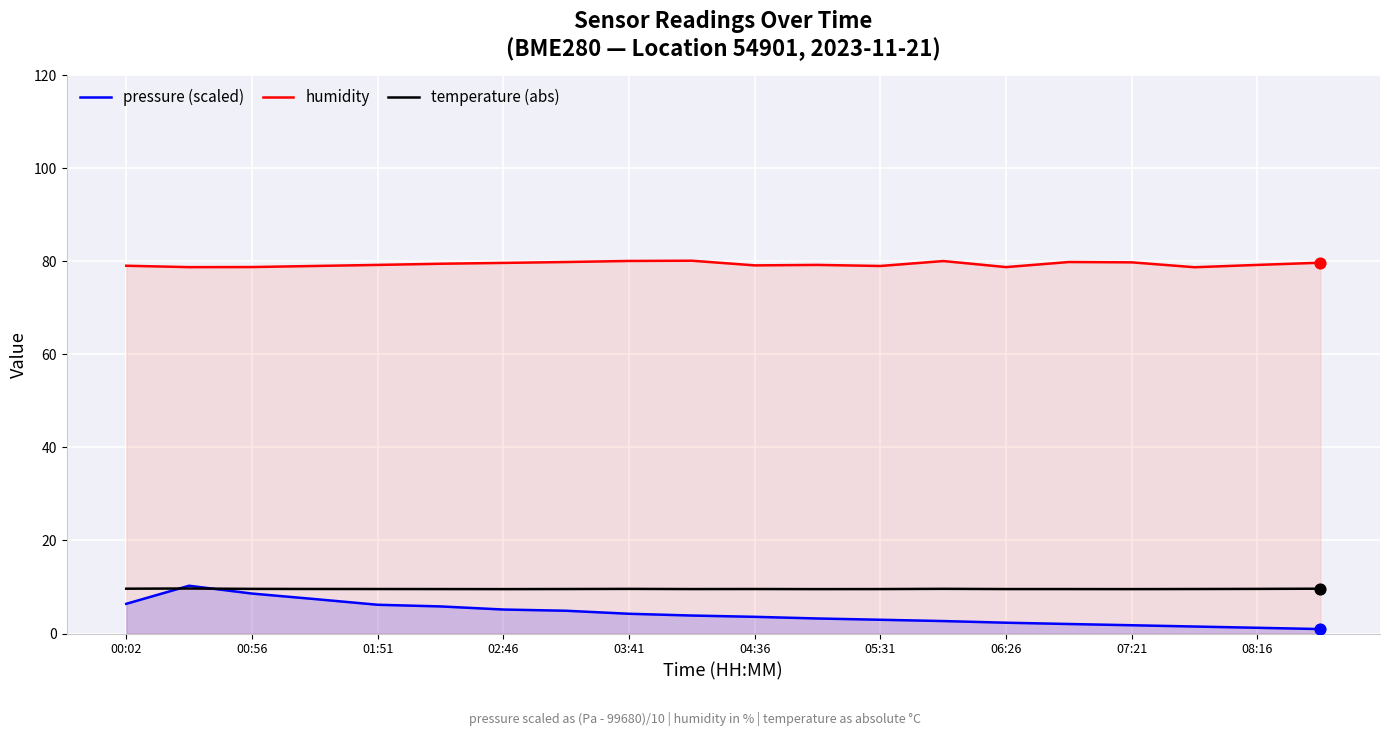

What is the total value across all series at 00:02?

95.0